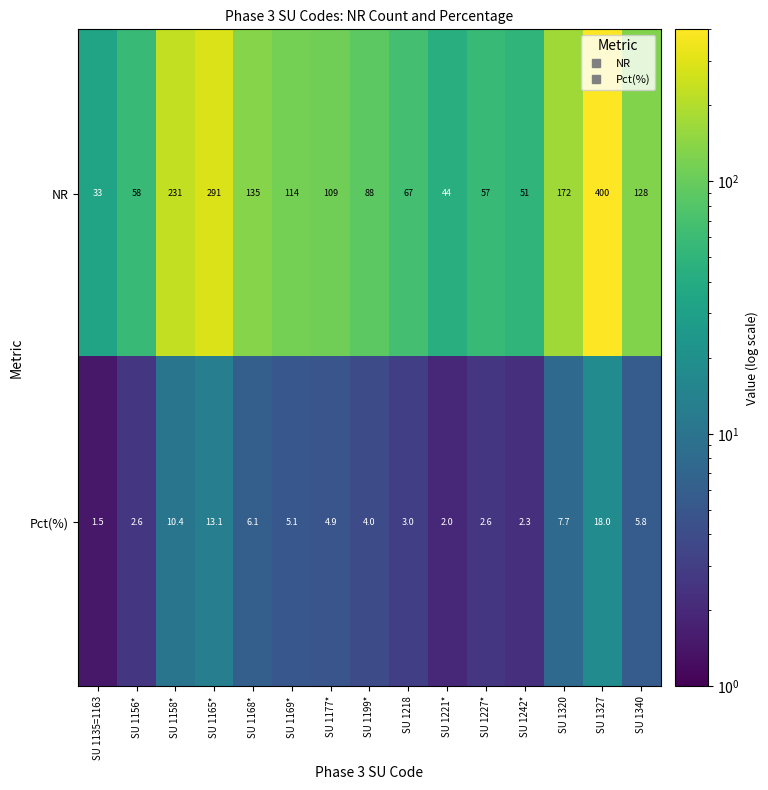

Where does the NR series first go above 109?

SU 1158*